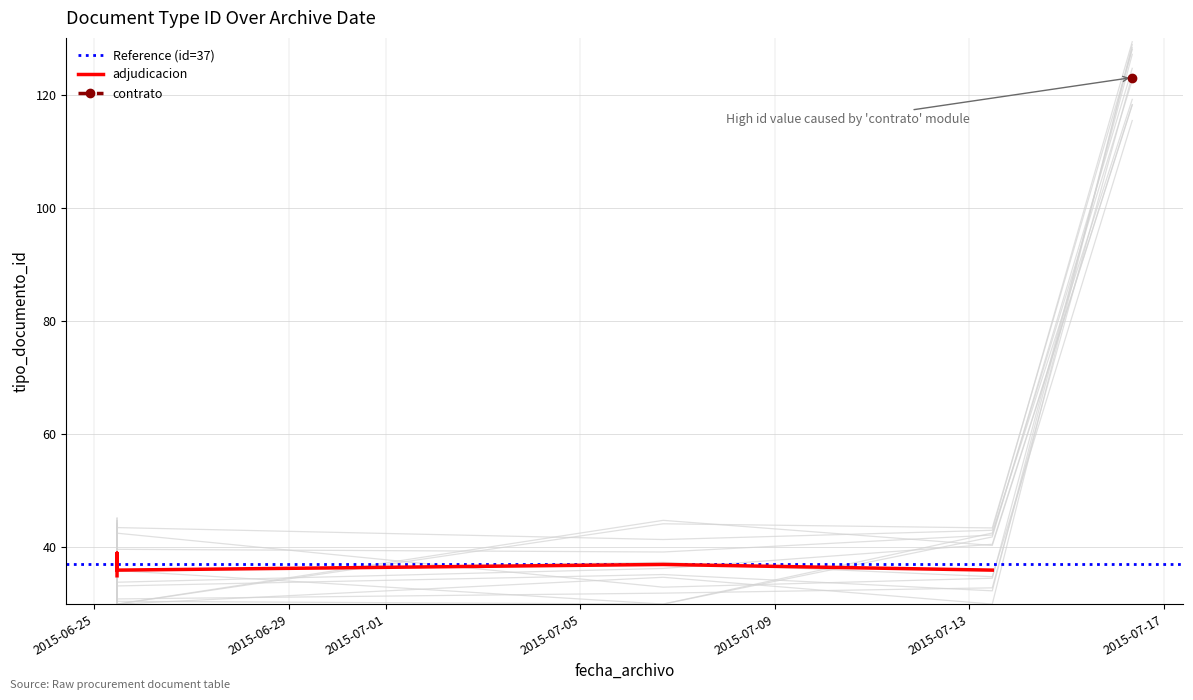

What is the sum of all values?

417